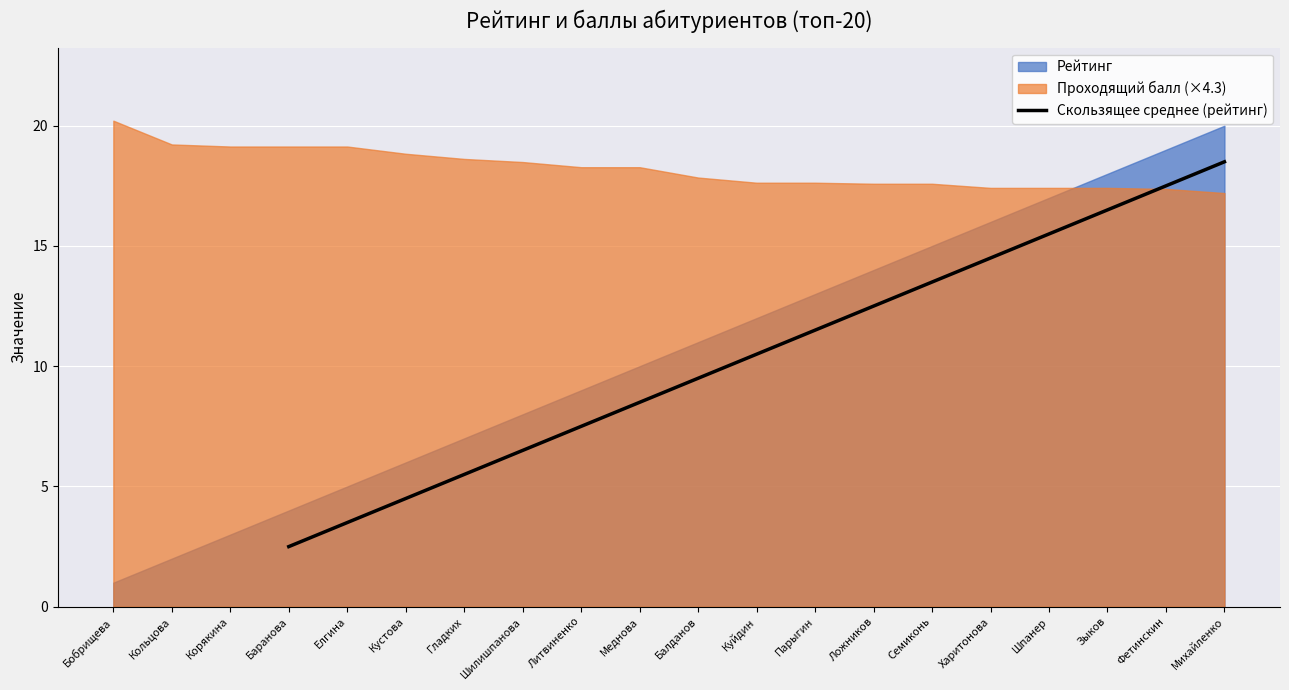

The value of Скользящее среднее (рейтинг) at Елгина is 3.5. True or false?

True